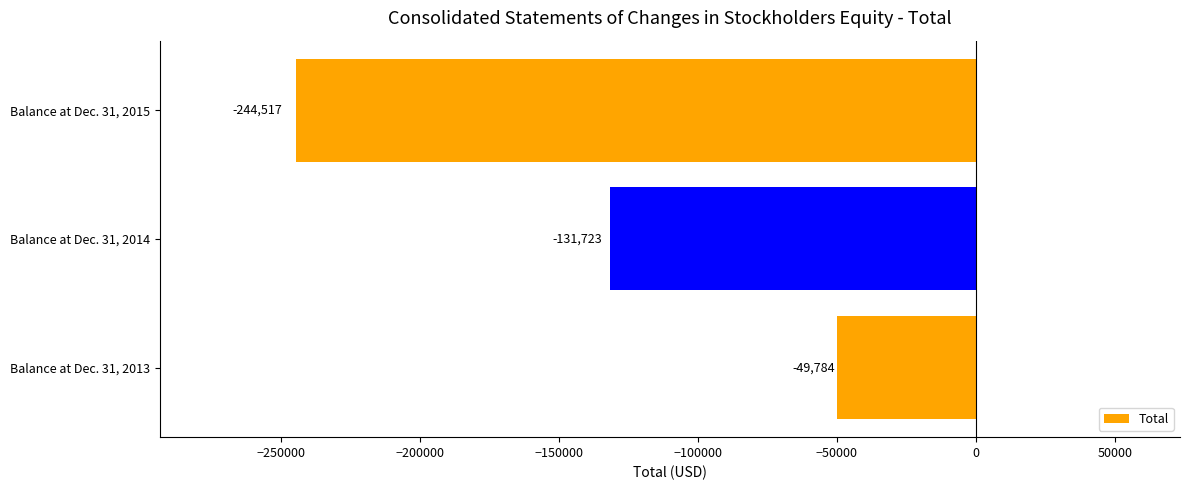

The value at Balance at Dec. 31, 2014 is -183719. True or false?

False